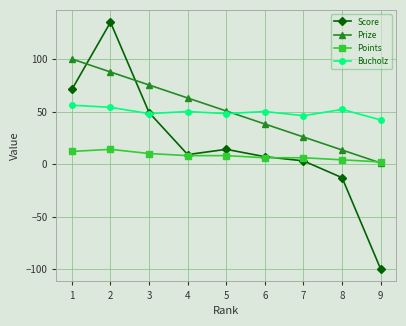

Which series changed the most between 2 and 9?

Score